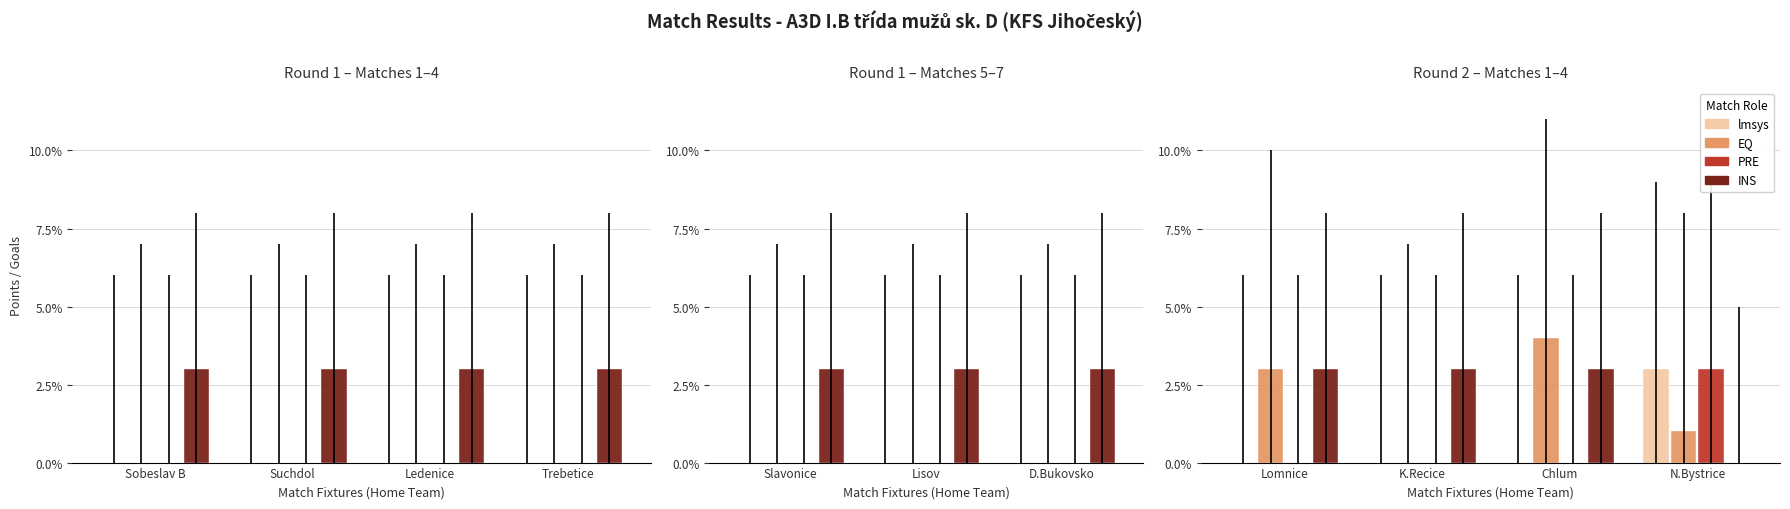

True or false: INS has a value of 3 at K.Recice.

True